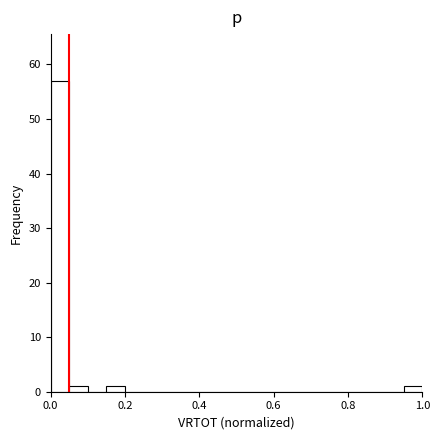

Read against the x-axis, roughly where is the centre of the tallest bar?

0.02